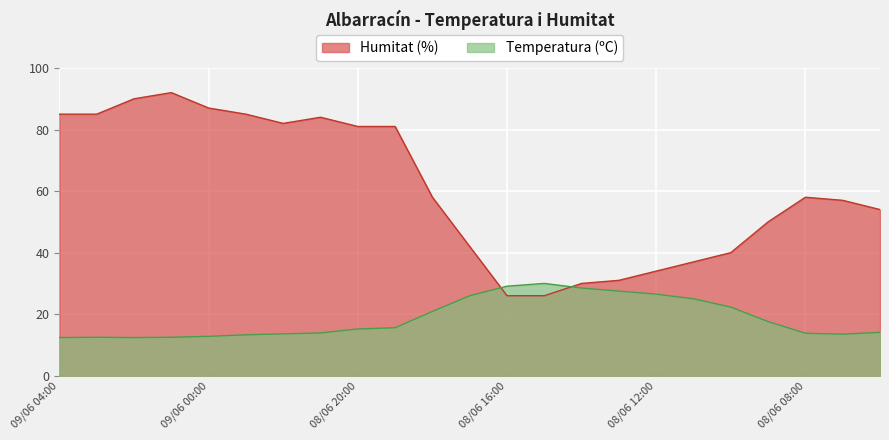

What is the difference between the maximum and minimum values in the Temperatura (ºC) series?

17.6